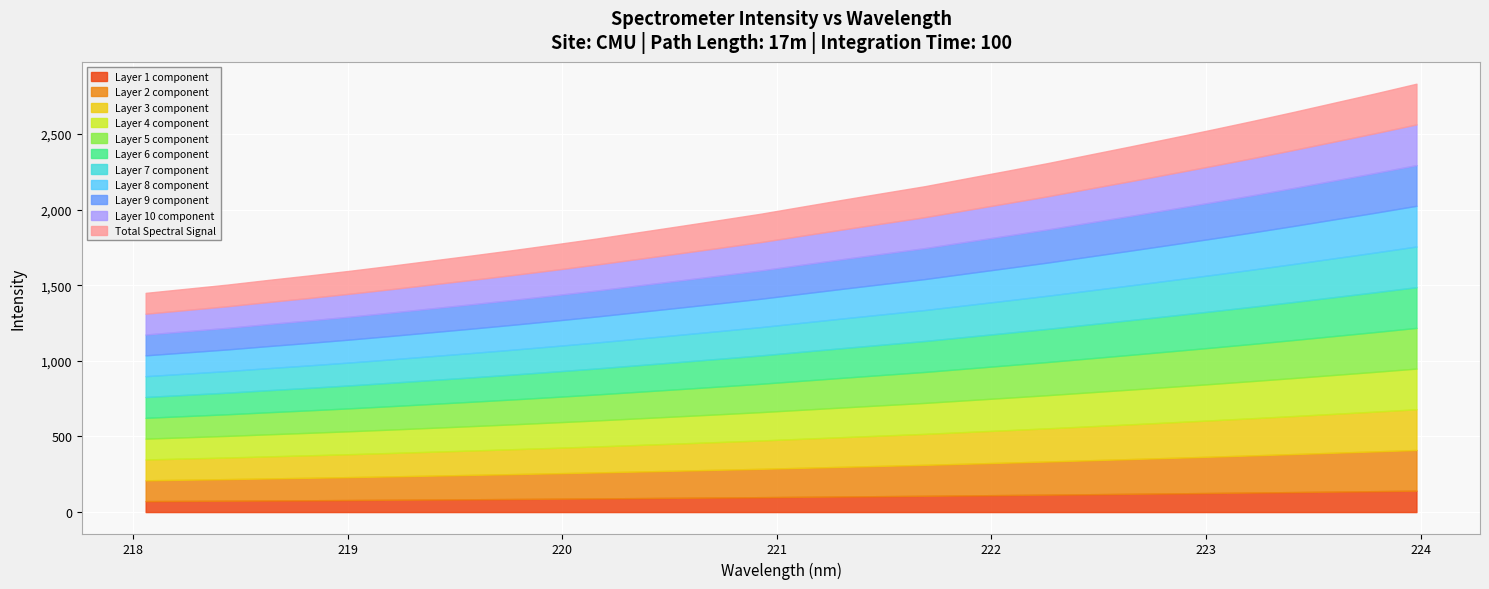

Reading left to right, extract all data points from this chart.

218.0596=1449.5	218.2508=1476.9	218.442=1504.4	218.6332=1535.4	218.8244=1565.2	219.0156=1596.4	219.2067=1629.6	219.3979=1664.1	219.589=1698.5	219.7801=1734.0	219.9712=1771.1	220.1623=1809.1	220.3533=1849.8	220.5444=1890.3	220.7354=1931.4	220.9264=1973.1	221.1174=2019.5	221.3083=2065.4	221.4993=2110.4	221.6902=2155.0	221.8812=2206.1	222.0721=2256.6	222.263=2307.9	222.4538=2362.6	222.6447=2417.0	222.8355=2472.5	223.0264=2528.7	223.2172=2586.5	223.408=2646.1	223.5987=2707.5	223.7895=2768.8	223.9802=2832.5